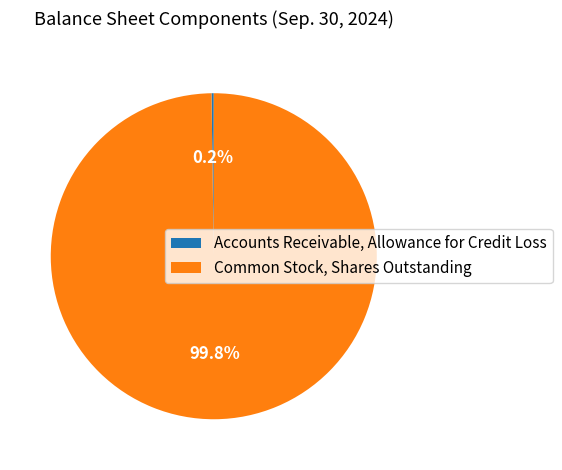

Which category has the biggest portion of the pie?

Common Stock, Shares Outstanding